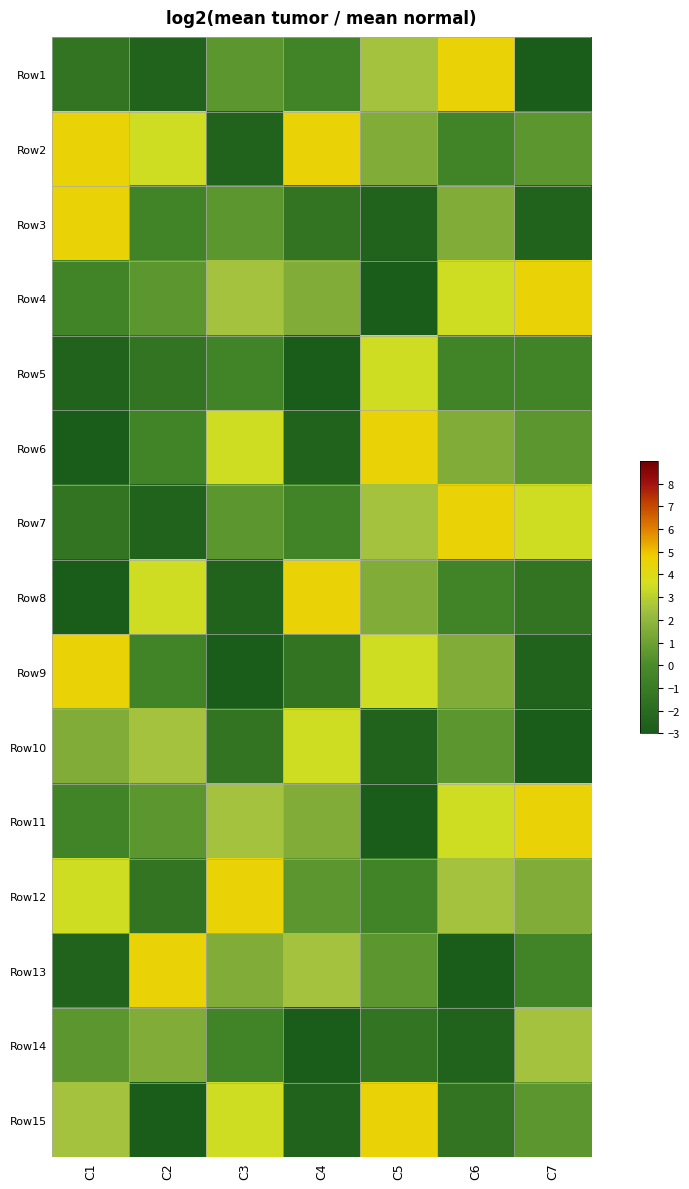

What is the total value across all series at C1?

5.5